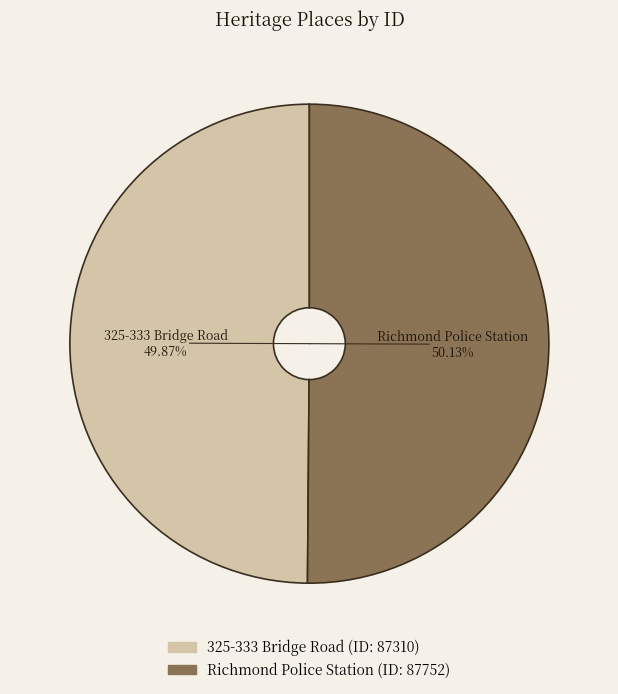

Is there a majority slice in this chart?

Yes